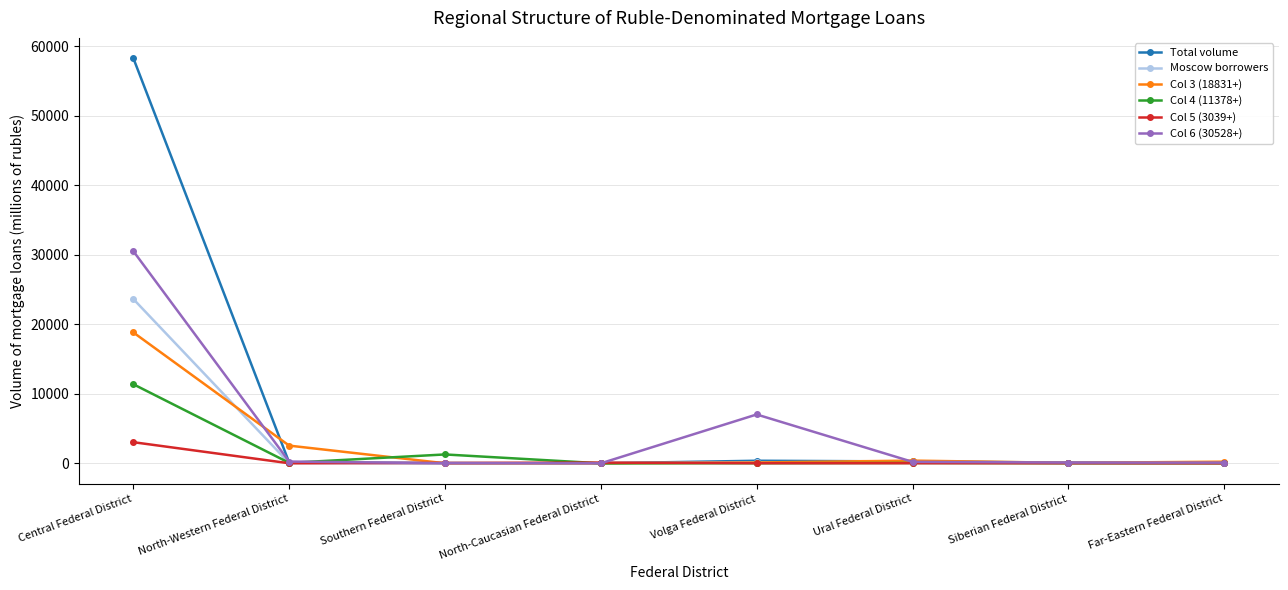

Where do Col 3 (18831+) and Col 4 (11378+) first cross each other?

North-Western Federal District and Southern Federal District